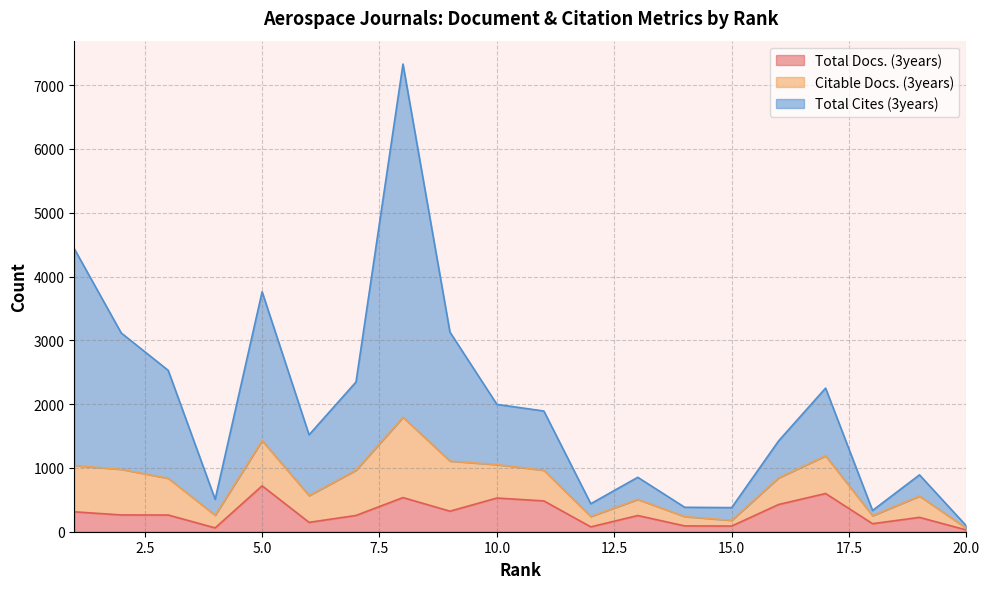

Which category has the highest value across all series?

8